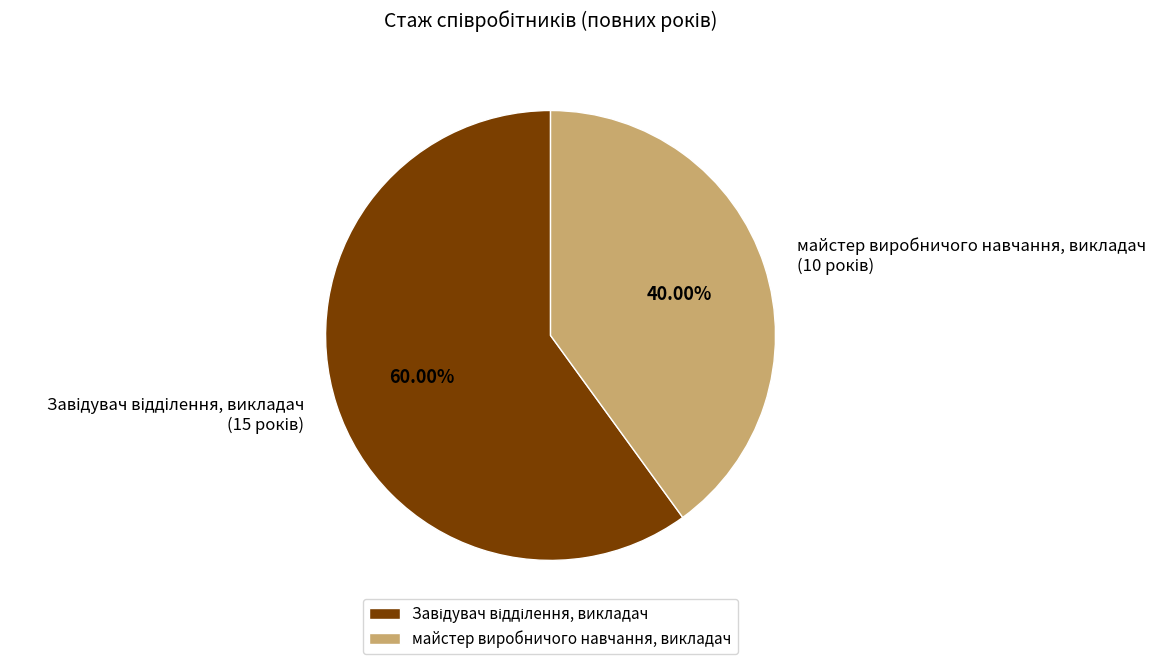

Does any single category account for the majority?

Yes